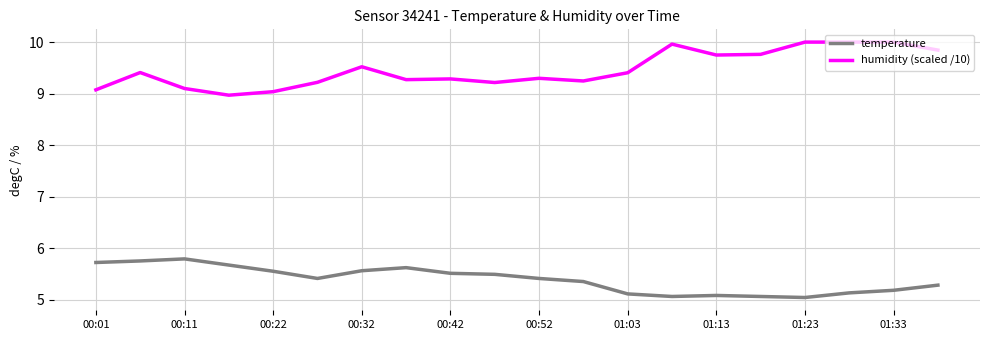

What is the difference between the maximum and minimum values in the humidity (scaled /10) series?

1.0